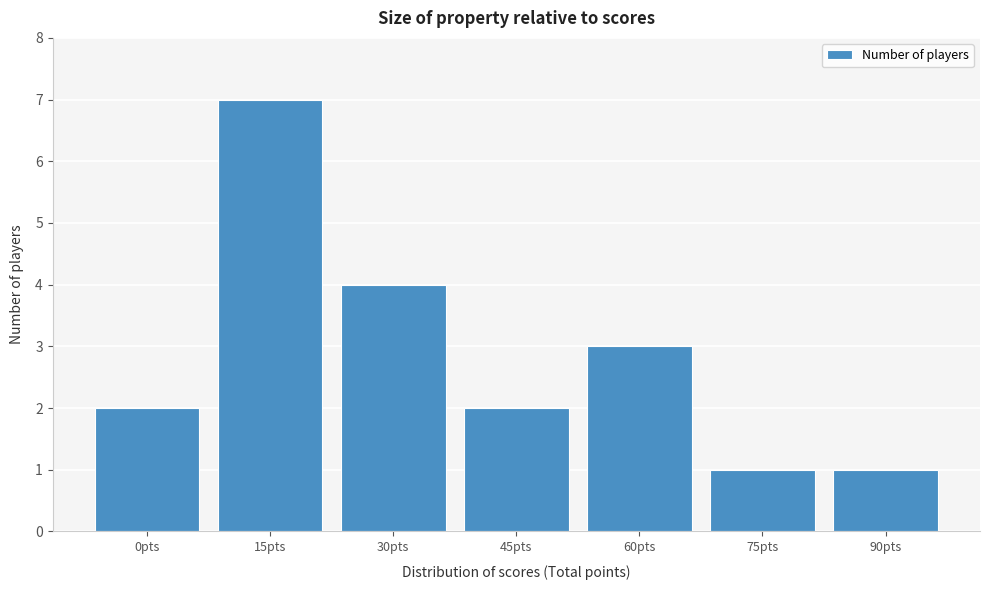

Reading right to left, extract all data points from this chart.

90pts=1	75pts=1	60pts=3	45pts=2	30pts=4	15pts=7	0pts=2